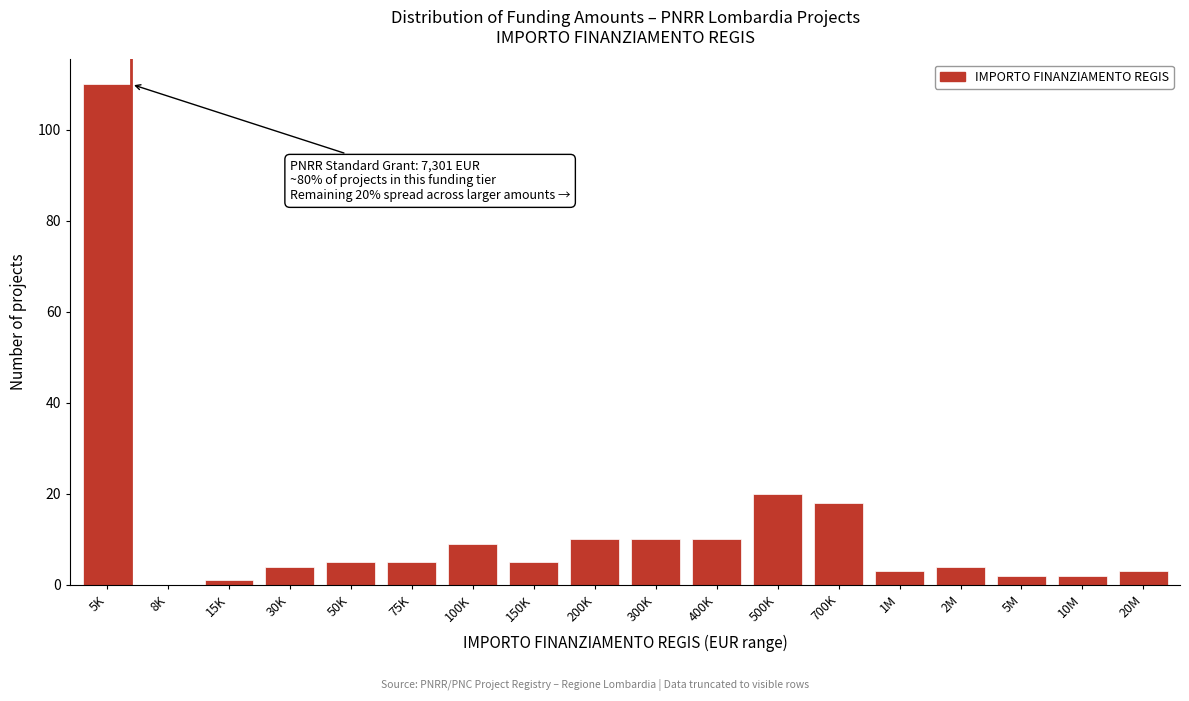

Reading left to right, transcribe all the data shown in this chart.

5K=110	8K=0	15K=1	30K=4	50K=5	75K=5	100K=9	150K=5	200K=10	300K=10	400K=10	500K=20	700K=18	1M=3	2M=4	5M=2	10M=2	20M=3